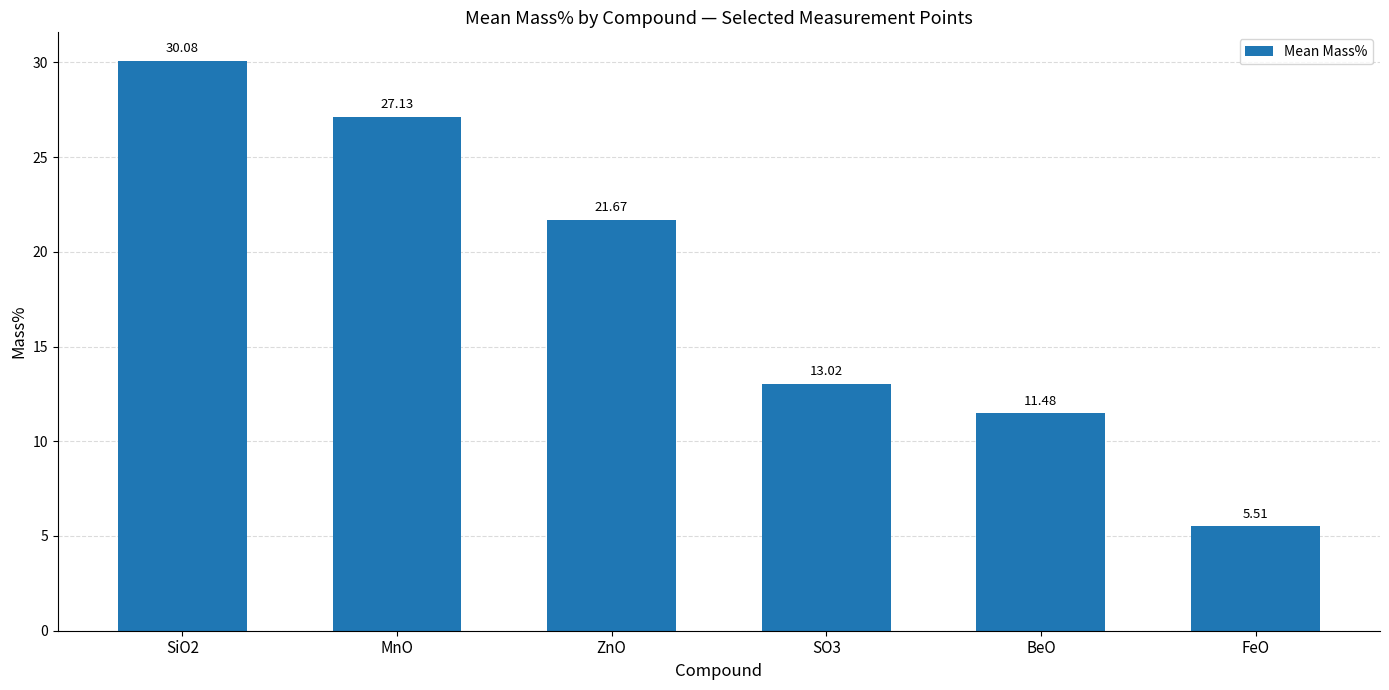

What is the greatest value displayed?

30.1